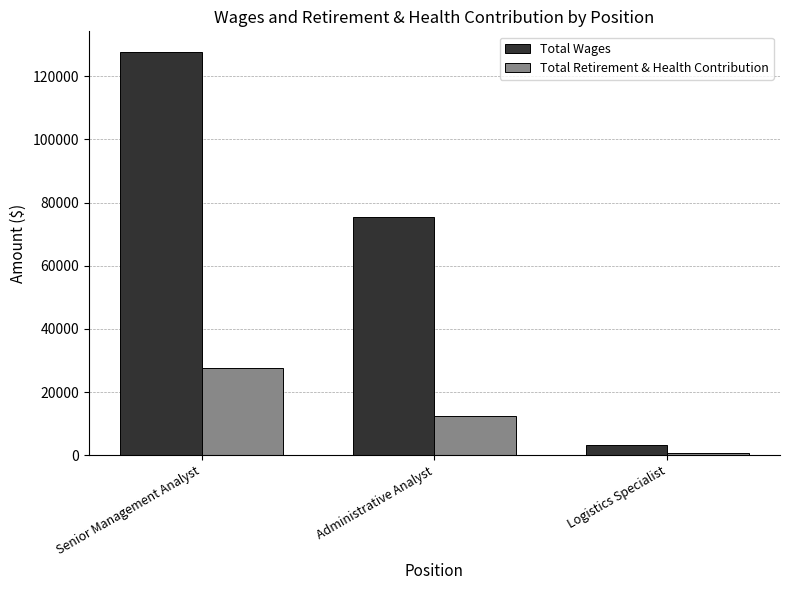

Where does the Total Retirement & Health Contribution series first go above 12493?

Senior Management Analyst